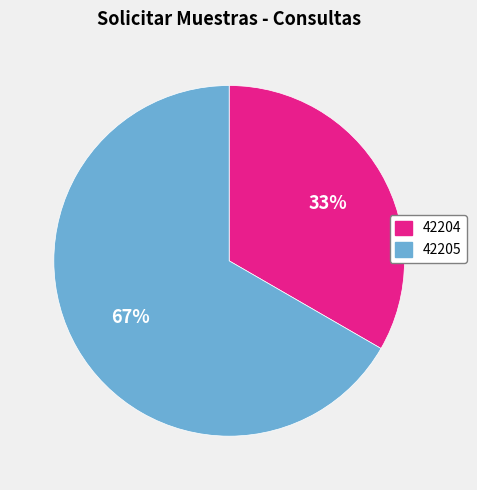

To the nearest percent, what portion does 42204 represent?

33%